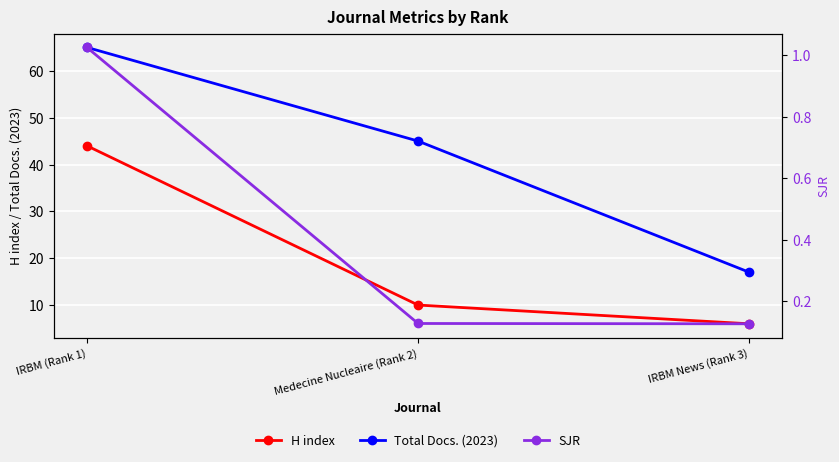

What are all the series names shown in the legend?

H index, Total Docs. (2023), SJR